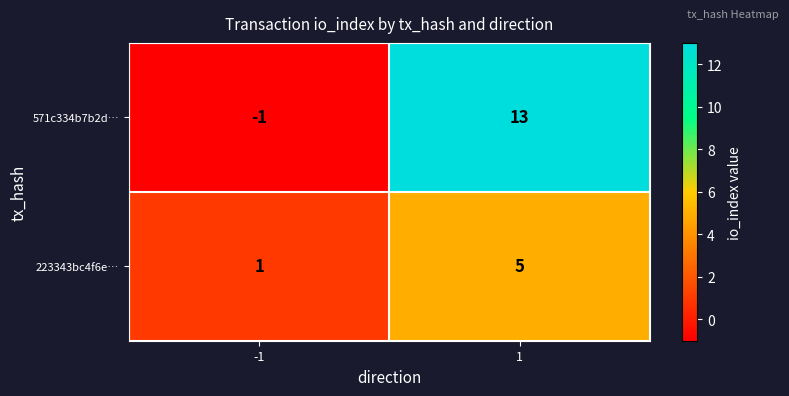

Rank the series by their maximum value, from lowest to highest.

223343bc4f6e…, 571c334b7b2d…